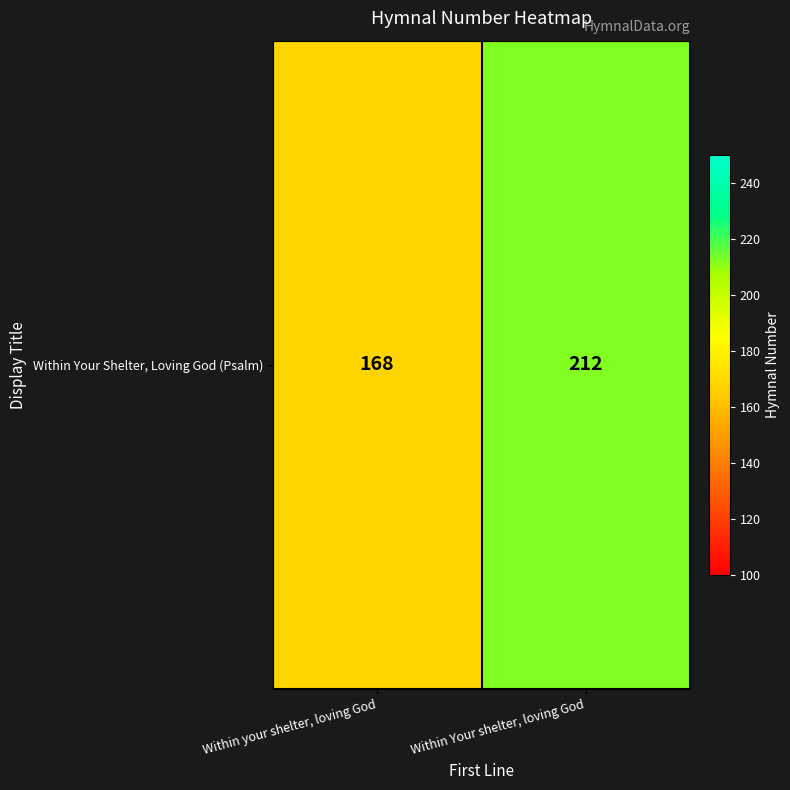

What is the change in value from Within your shelter, loving God to Within Your shelter, loving God?

+44